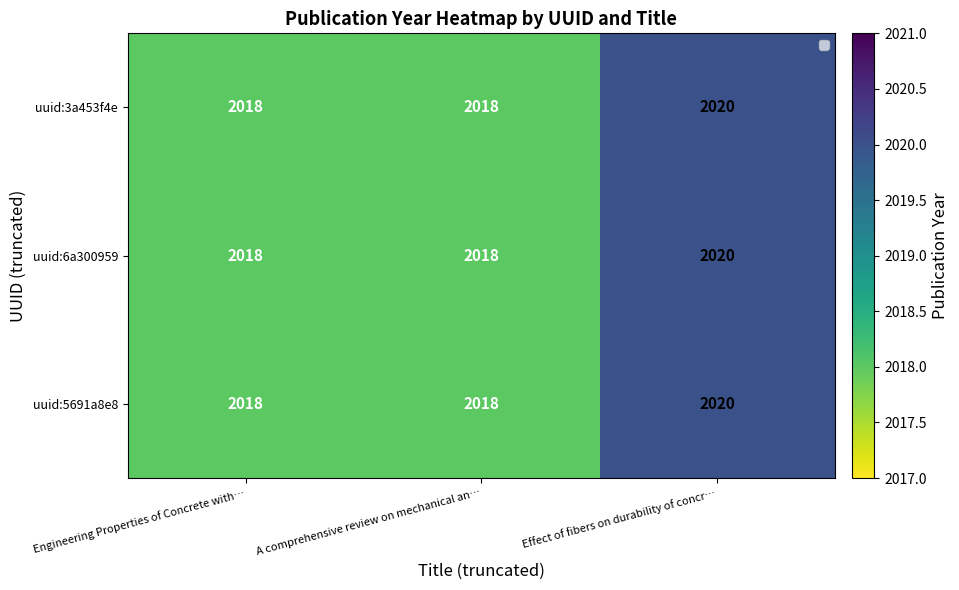

At which category is the sum across all series the highest?

Effect of fibers on durability of concr…